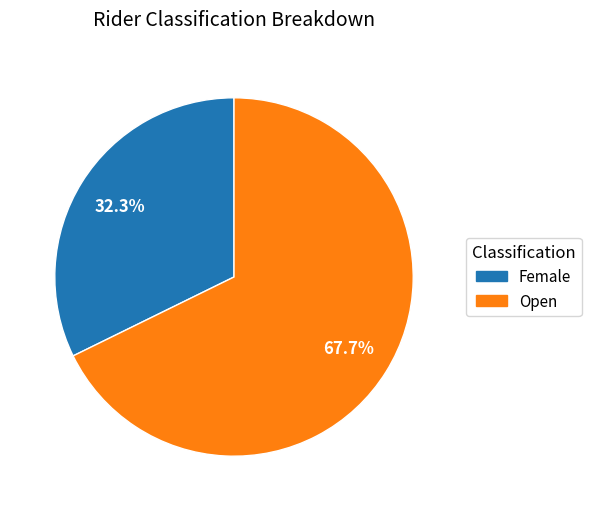

To the nearest percent, what is the combined percentage of Female and Open?

100%